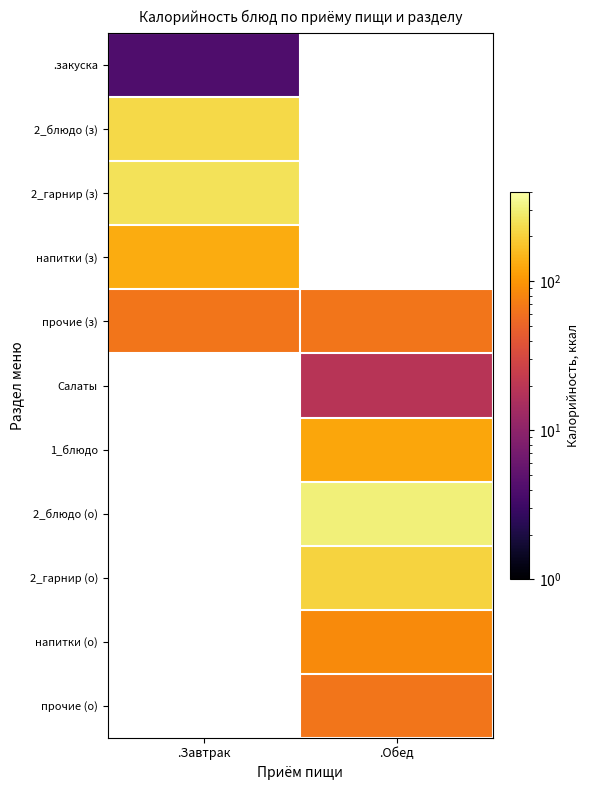

How many positive values does the 2_блюдо (з) series have?

1